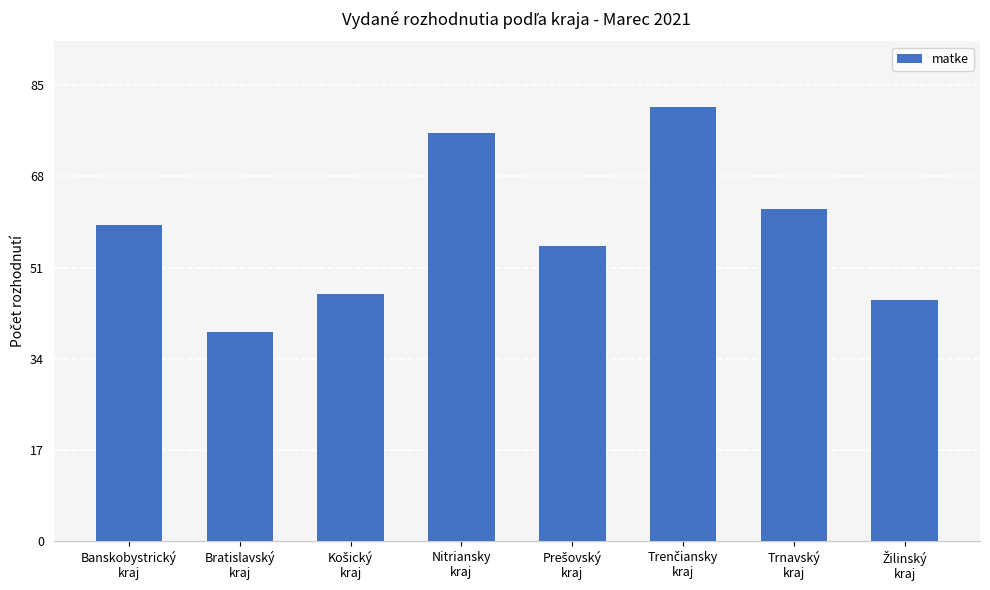

What is the difference between the maximum and minimum values?

42